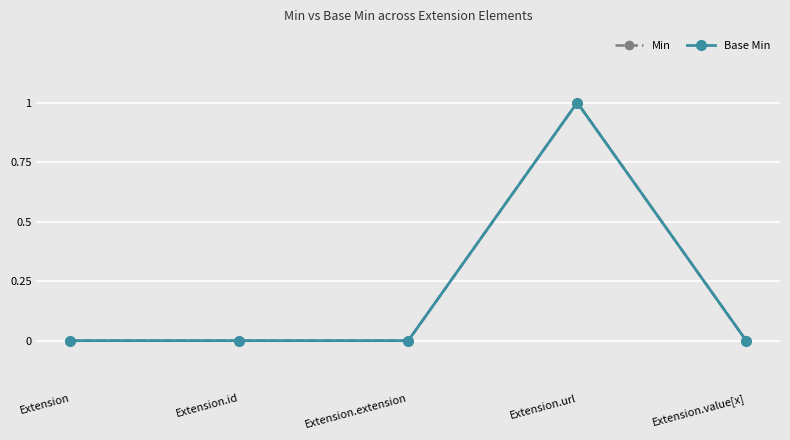

Is this an area chart (filled region under the line)?

No